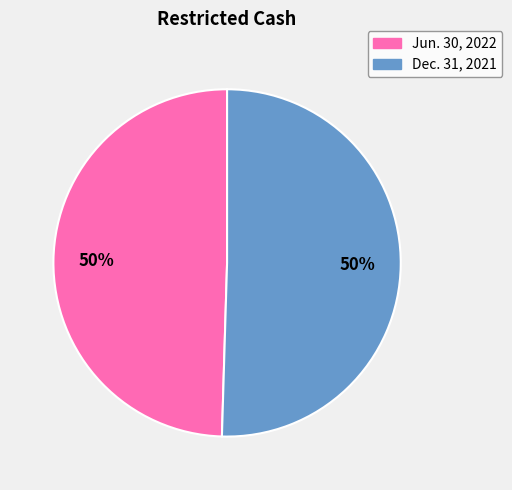

The Jun. 30, 2022 slice represents 50% of the pie. True or false?

True